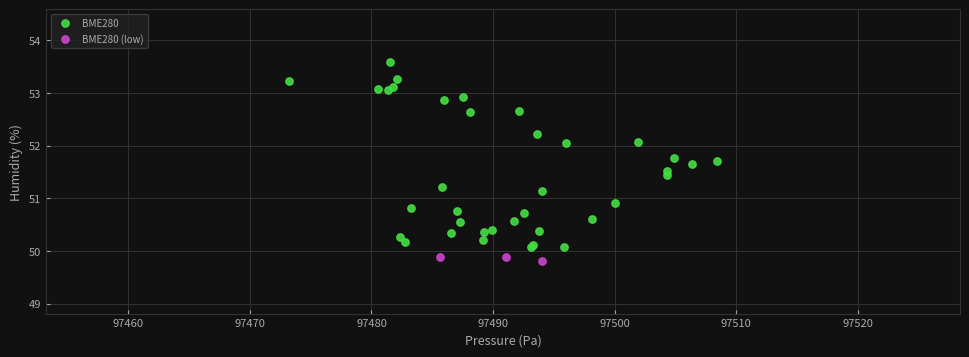

Which series has the largest Y range (max minus min)?

BME280